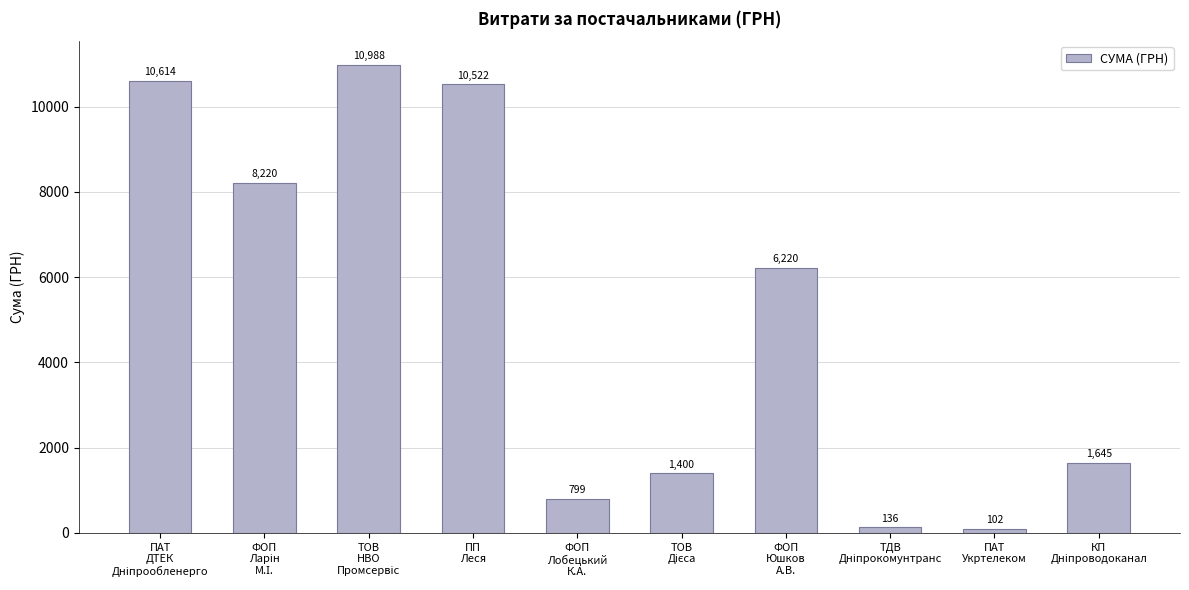

The chart shows a value of 6220.0 at ФОП
Юшков
А.В.. True or false?

True